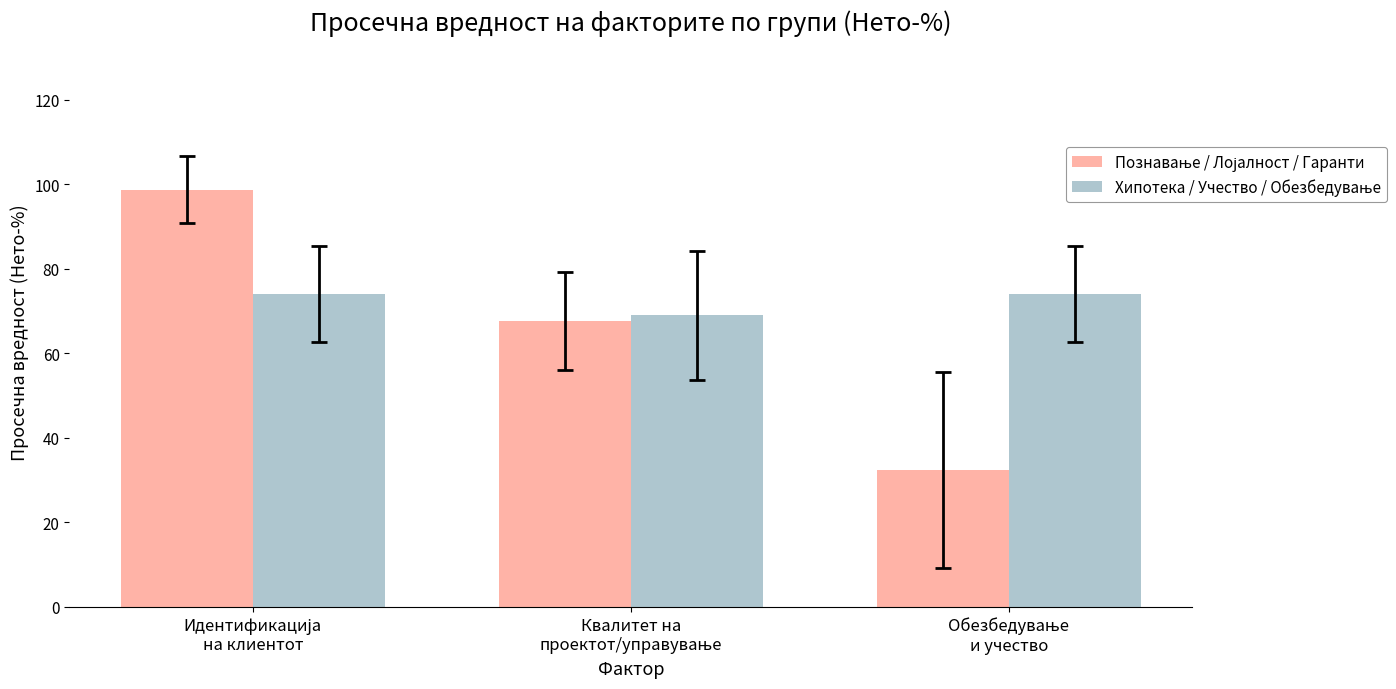

What is the smallest value displayed?

32.4